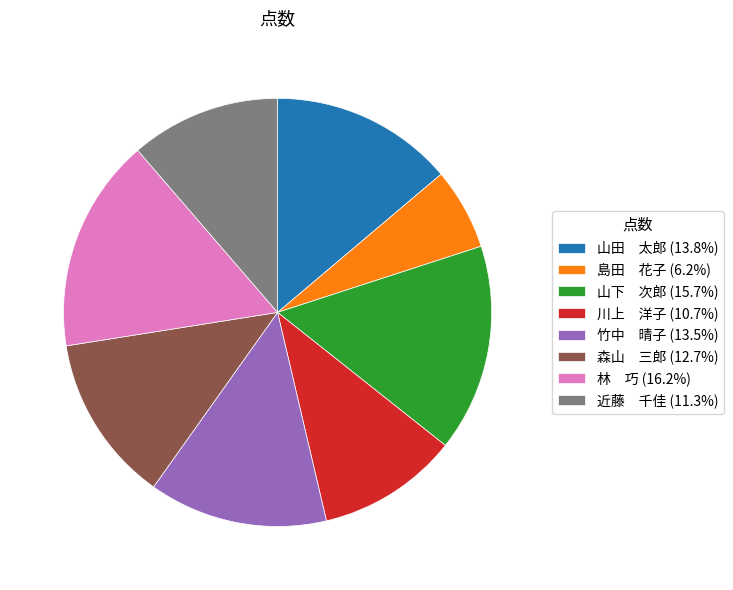

Approximately how many times larger is the value at 川上 洋子 (10.7%) compared to 竹中 晴子 (13.5%)?

0.8